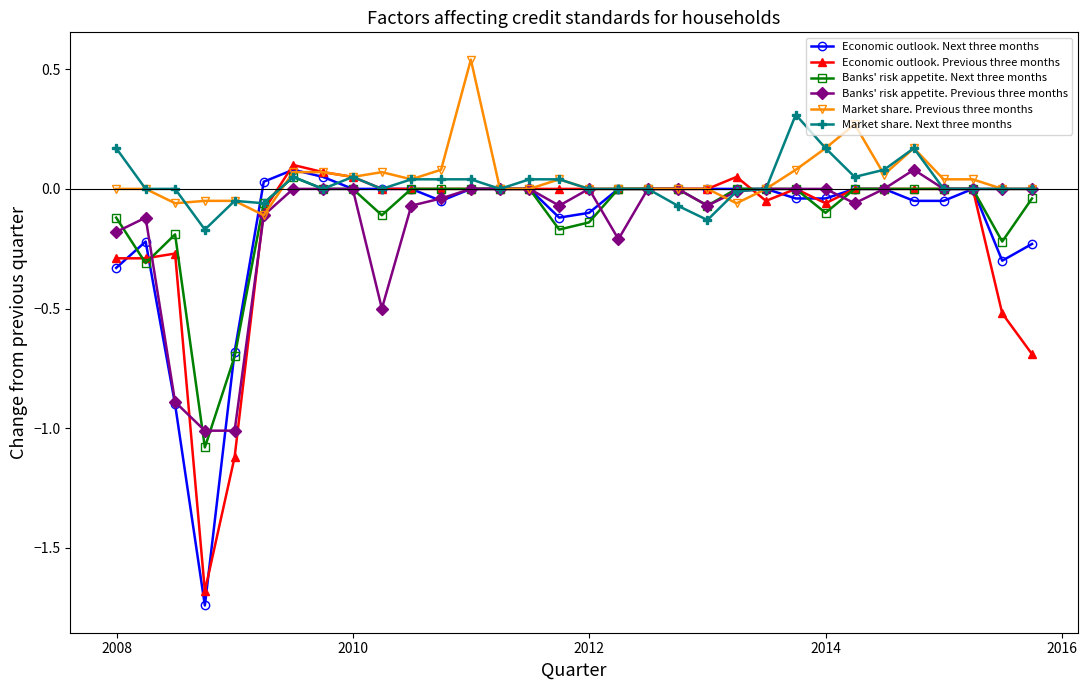

True or false: Banks' risk appetite. Previous three months has more than 0 points higher than both neighbors.

True